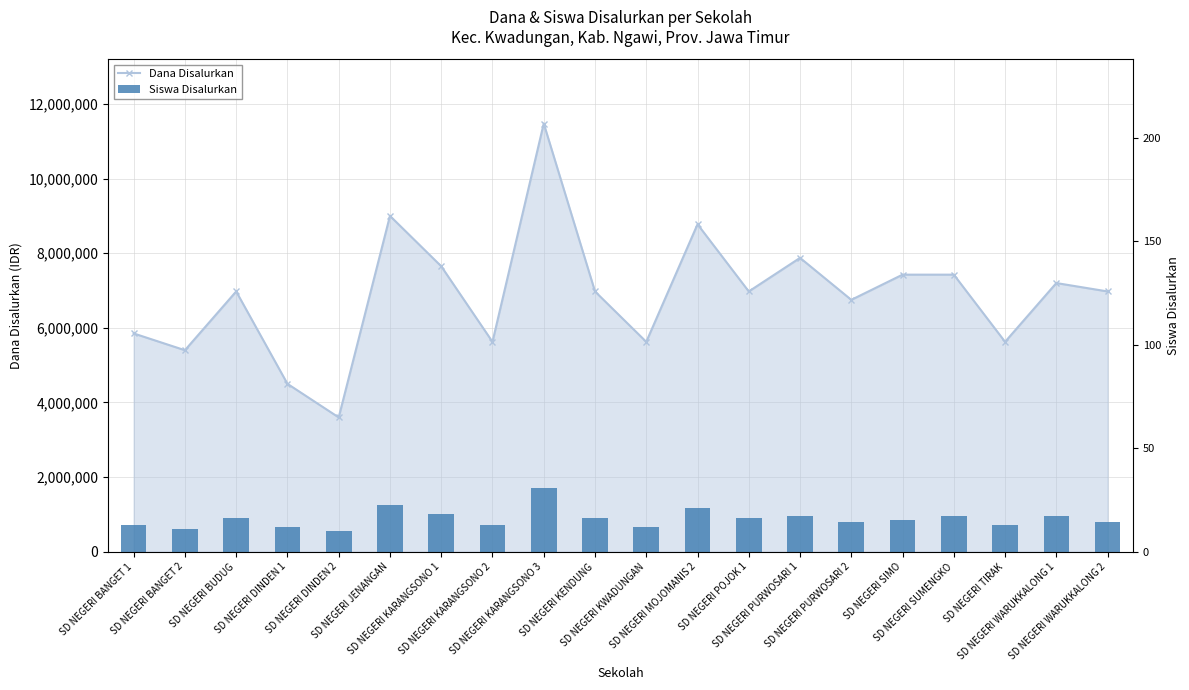

What is the label of the 12th bar from the right?

SD NEGERI KARANGSONO 3